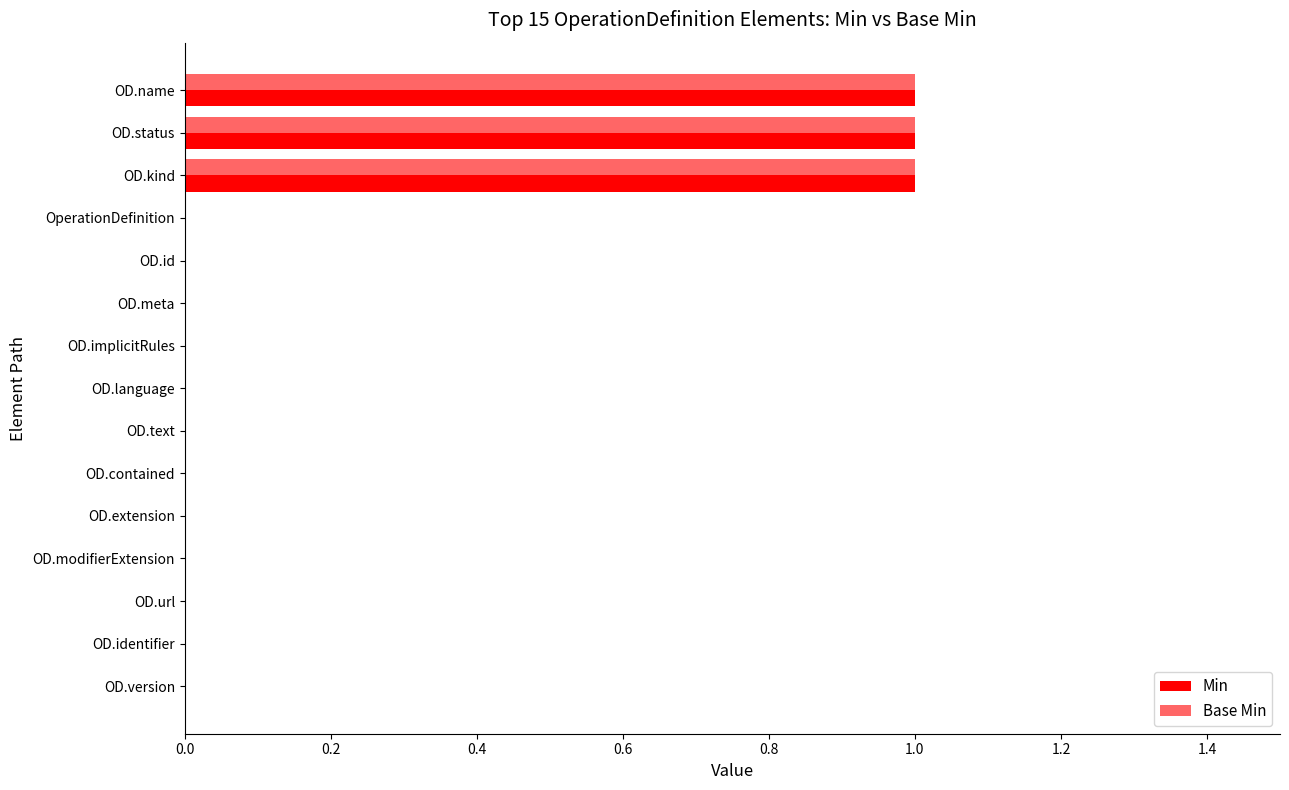

Count the number of data series in this chart.

2